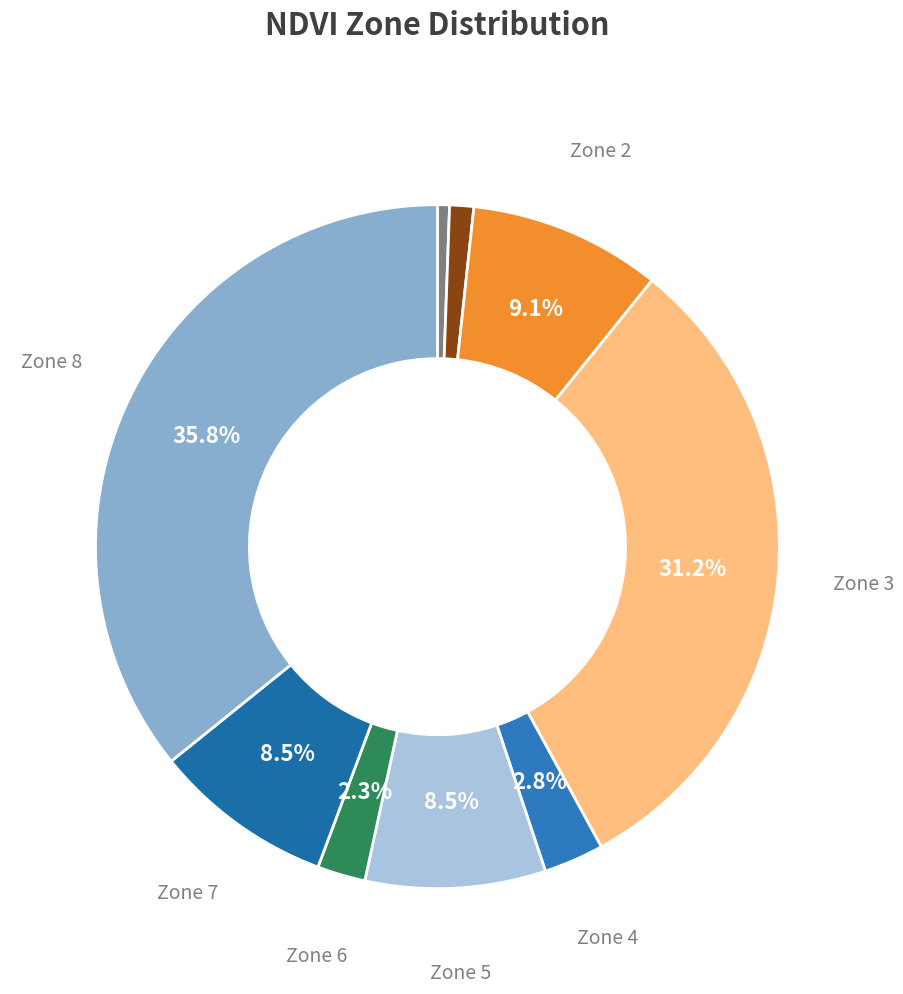

How many segments does this pie chart have?

9